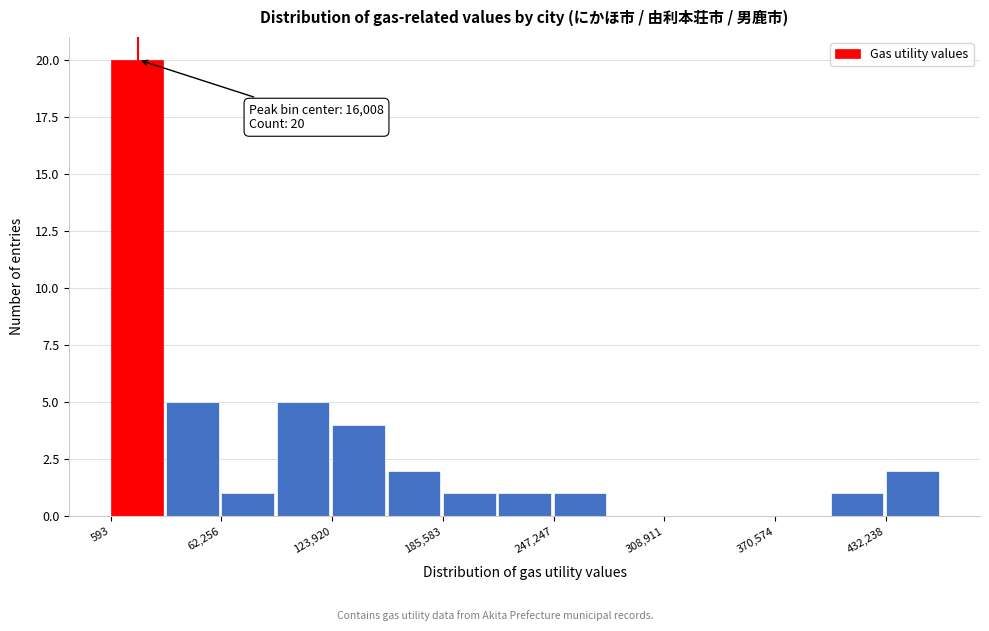

Read against the x-axis, roughly where is the centre of the tallest bar?

20000